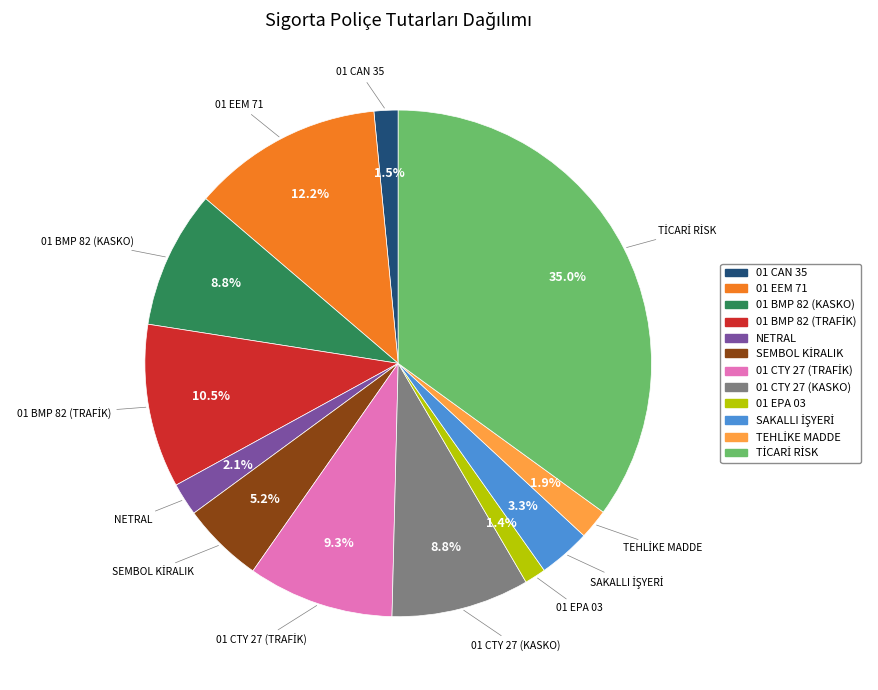

To the nearest percent, what portion does 01 BMP 82 (KASKO) represent?

9%